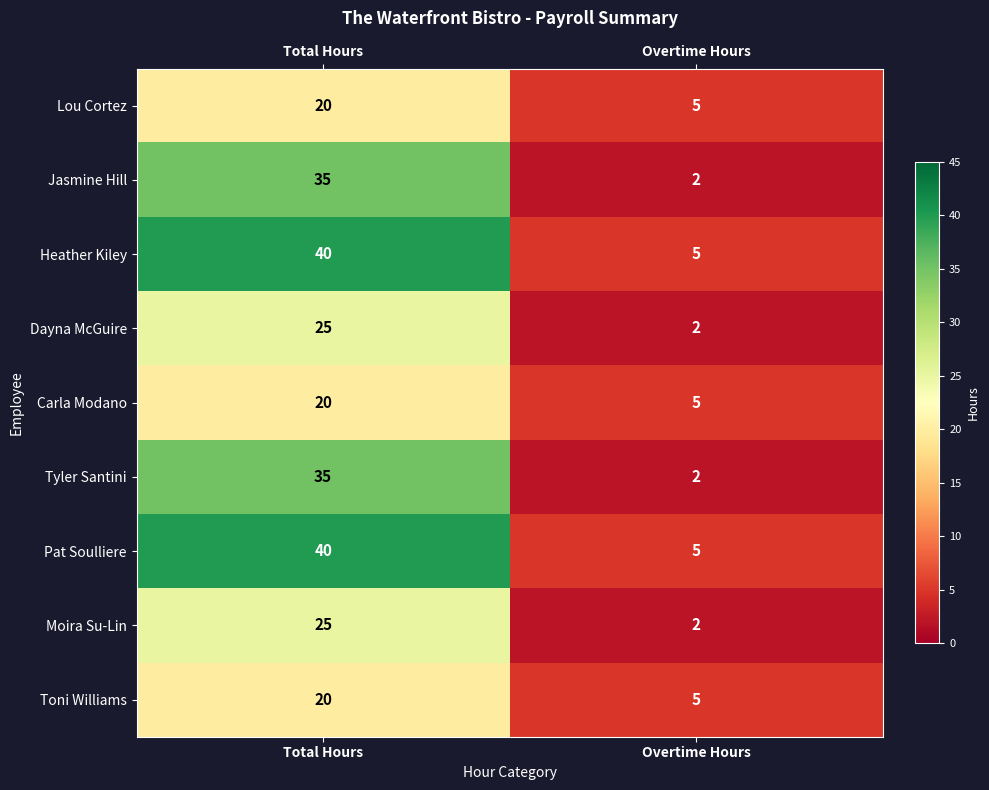

True or false: Toni Williams has a value of 20 at Total Hours.

True